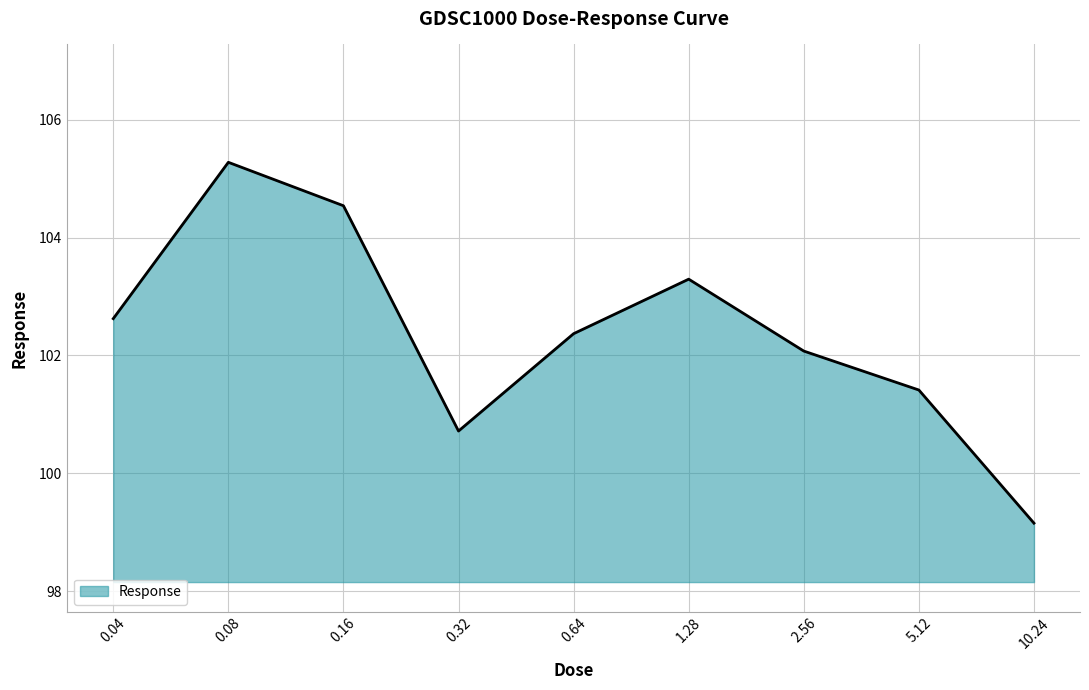

True or false: there are more than 2 points higher than both neighbors.

False